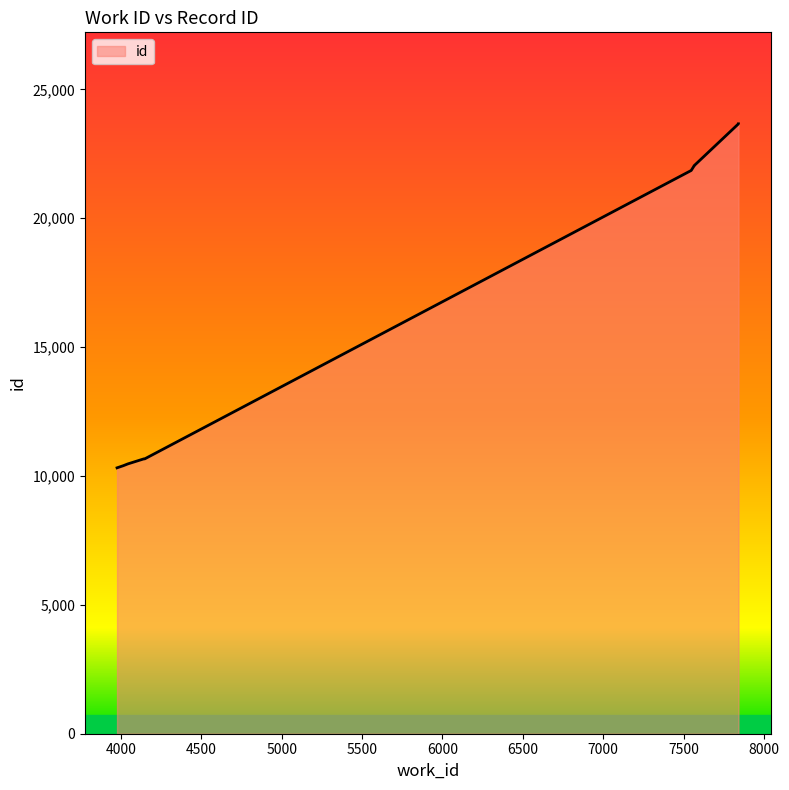

What is the smallest value displayed?

10316